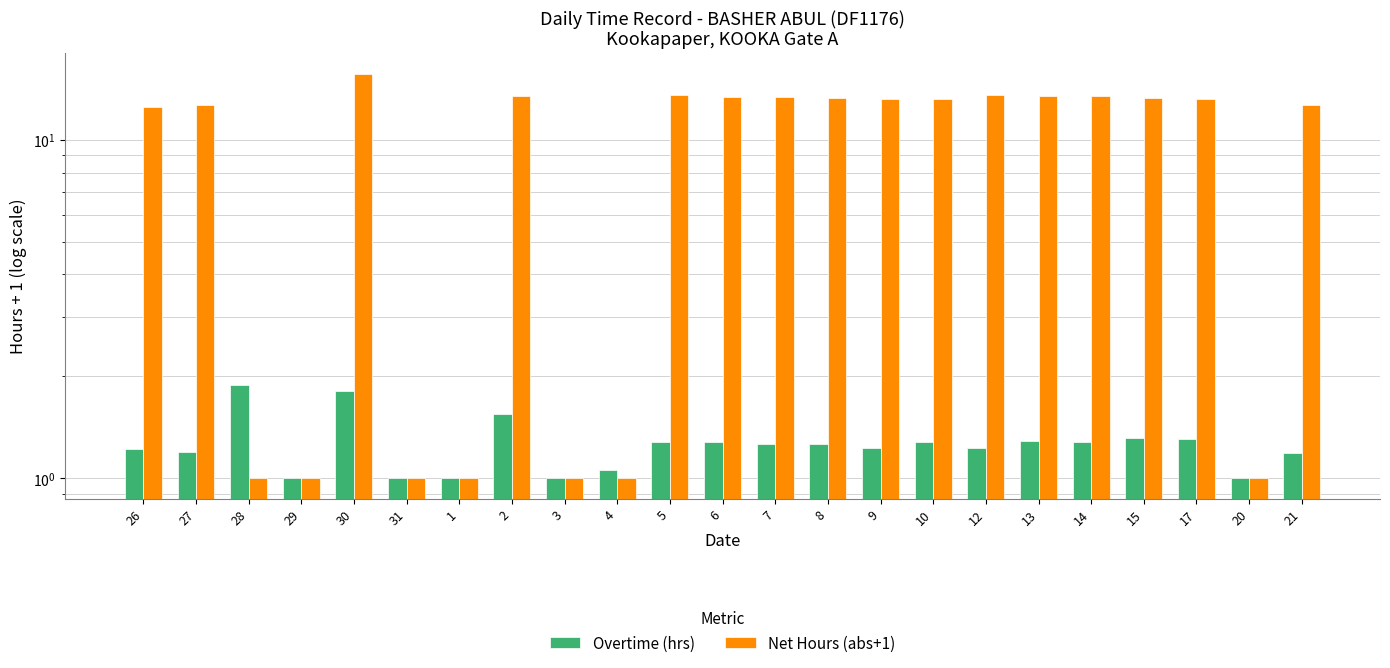

Which series changed the most between 27 and 12?

Net Hours (abs+1)